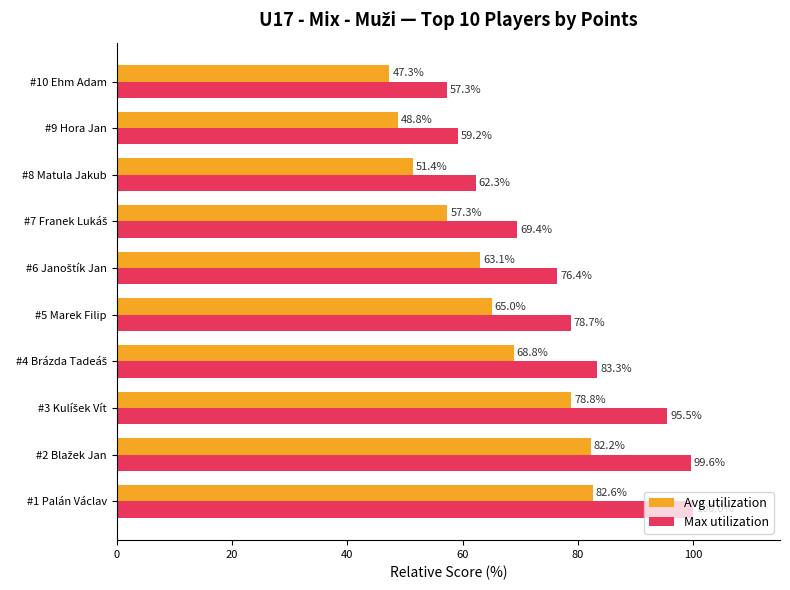

List the series in order of their peak value, lowest first.

Avg utilization, Max utilization